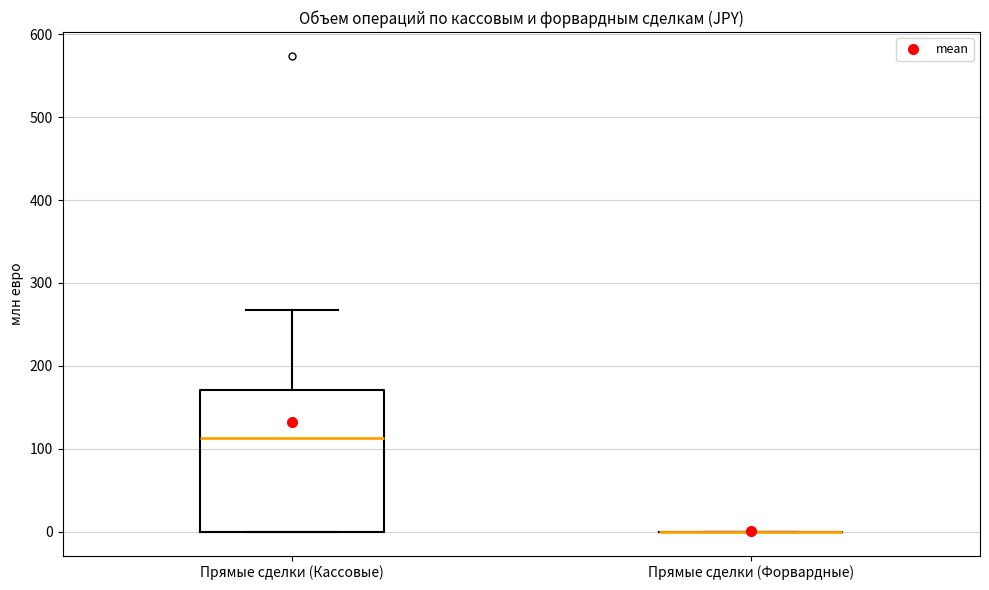

Reading left to right, read every box against the y-axis: the position of its median line, the range the box covers, and the ends of its whiskers. The values are not printed on the chart, so give them approximately, as read against the axis.

Прямые сделки (Кассовые): median 110, box 0 to 170, whiskers 0 to 270
Прямые сделки (Форвардные): box collapsed to a line at 0, whiskers 0 to 0